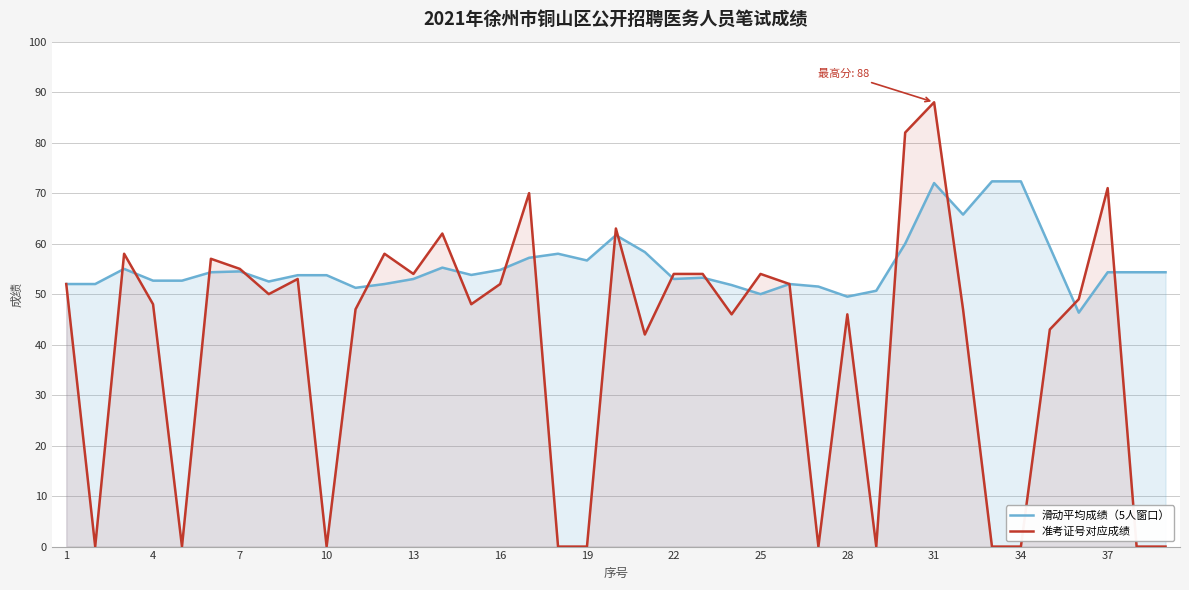

Which series has the largest range (max minus min)?

准考证号对应成绩